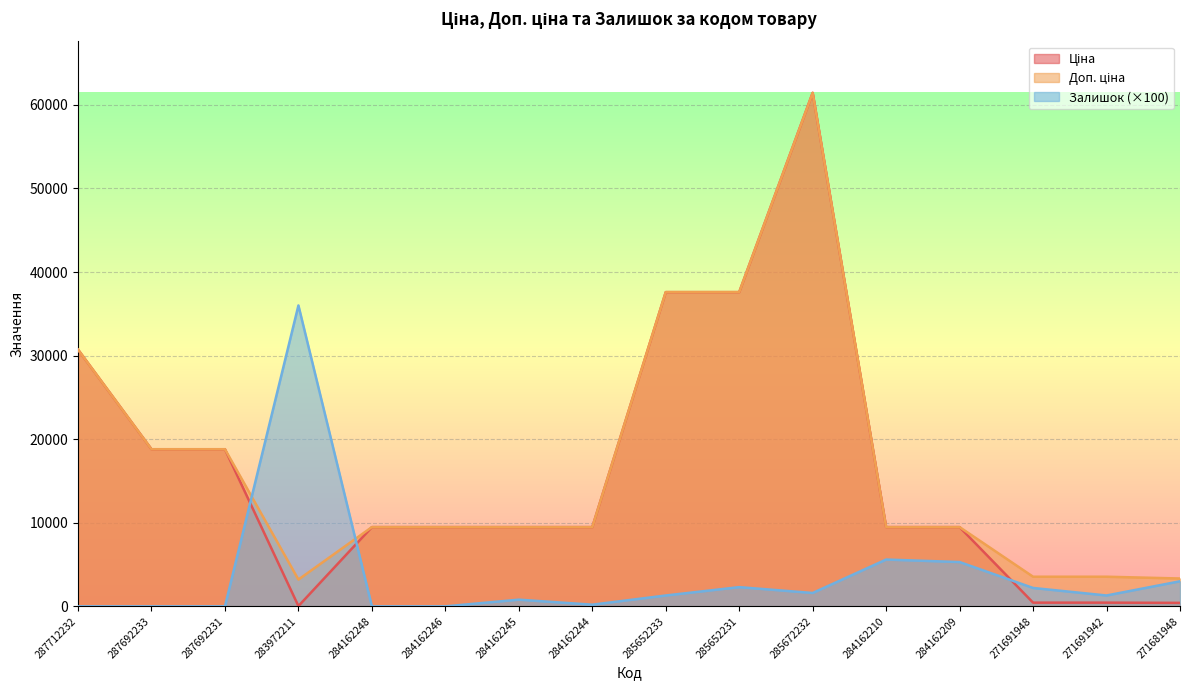

Reading right to left, transcribe all the data shown in this chart.

Ціна: 416.6	443.1	443.1	9480.1	9480.1	61434.3	37593.6	37593.6	9480.1	9480.1	9480.1	9480.1	32.0	18796.8	18796.8	30717.1
Доп. ціна: 3332.5	3545.0	3545.0	9480.1	9480.1	61434.3	37593.6	37593.6	9480.1	9480.1	9480.1	9480.1	3205.0	18796.8	18796.8	30717.1
Залишок: 3000.0	1300.0	2200.0	5300.0	5600.0	1600.0	2300.0	1300.0	200.0	800.0	0.0	0.0	36000.0	0.0	0.0	0.0